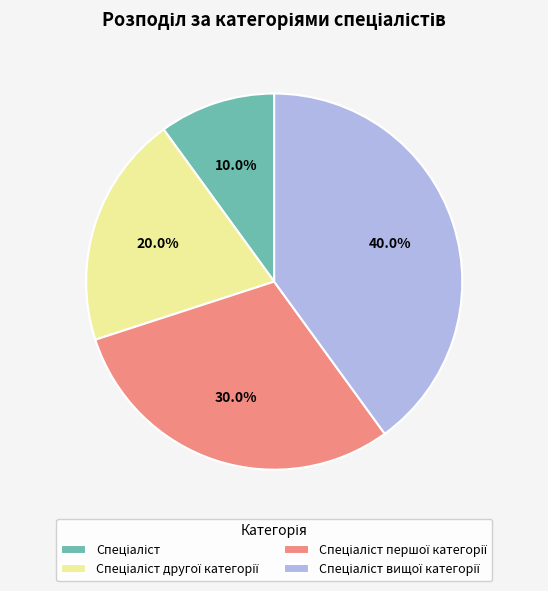

Does any single category account for the majority?

No